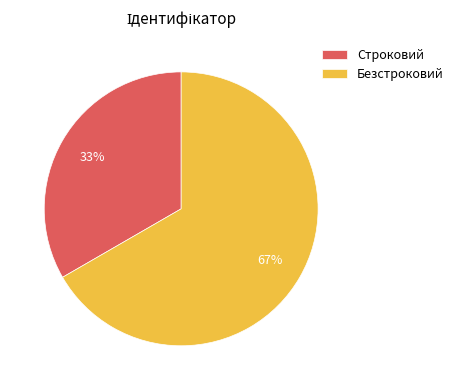

Is the sum of Строковий and Безстроковий greater than half?

Yes